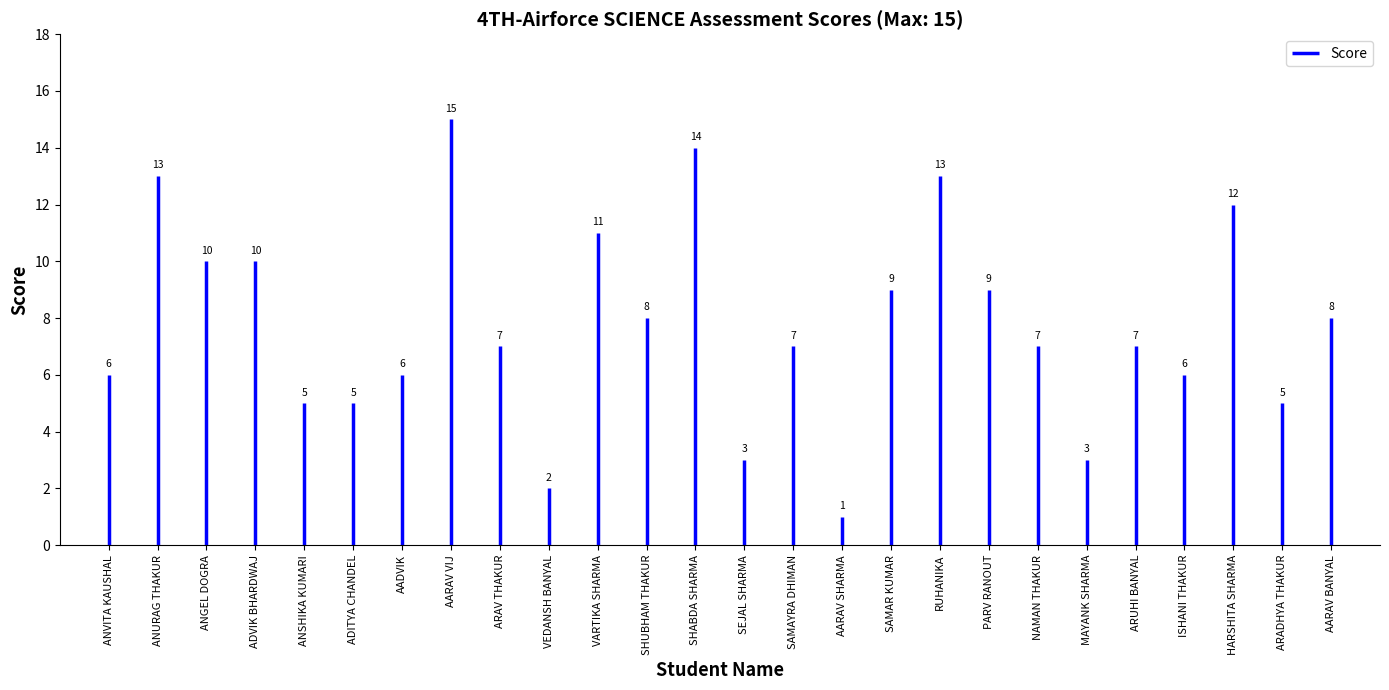

What is the smallest value displayed?

1